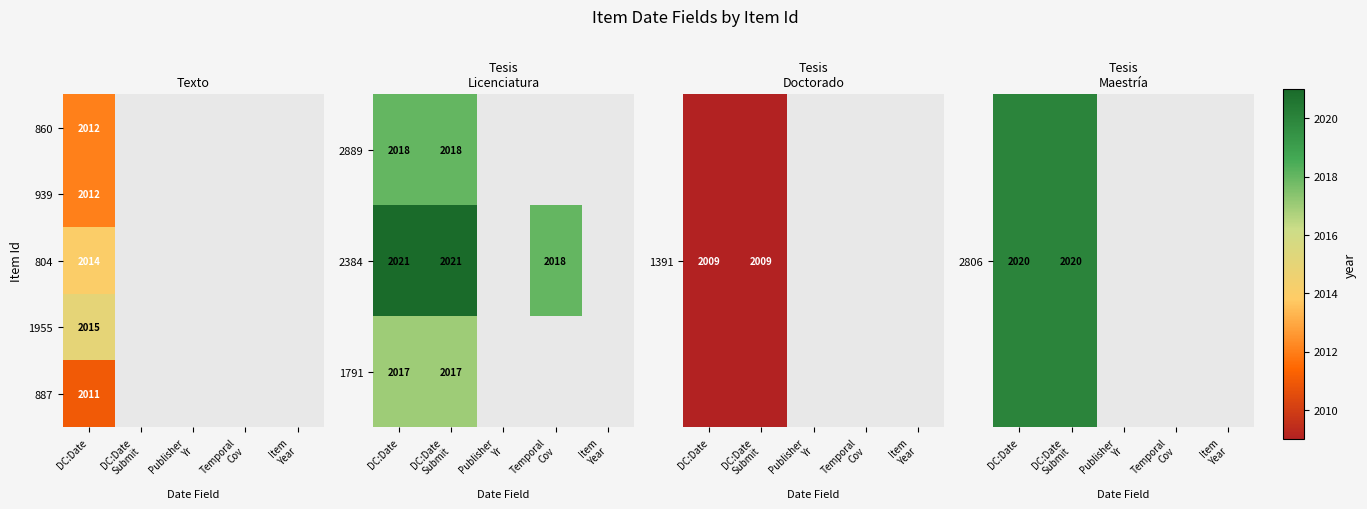

The value of 887 at DC:Date is 2011. True or false?

True